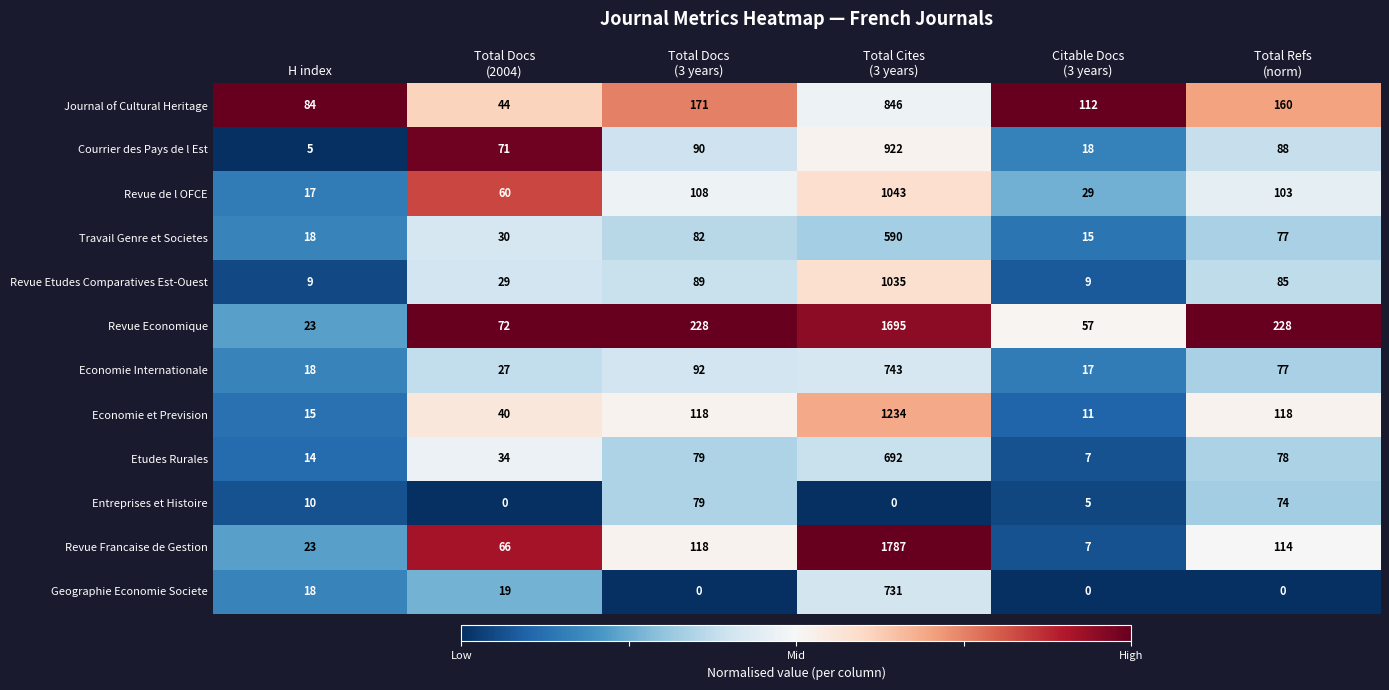

What is the highest value of the Economie Internationale series?

743